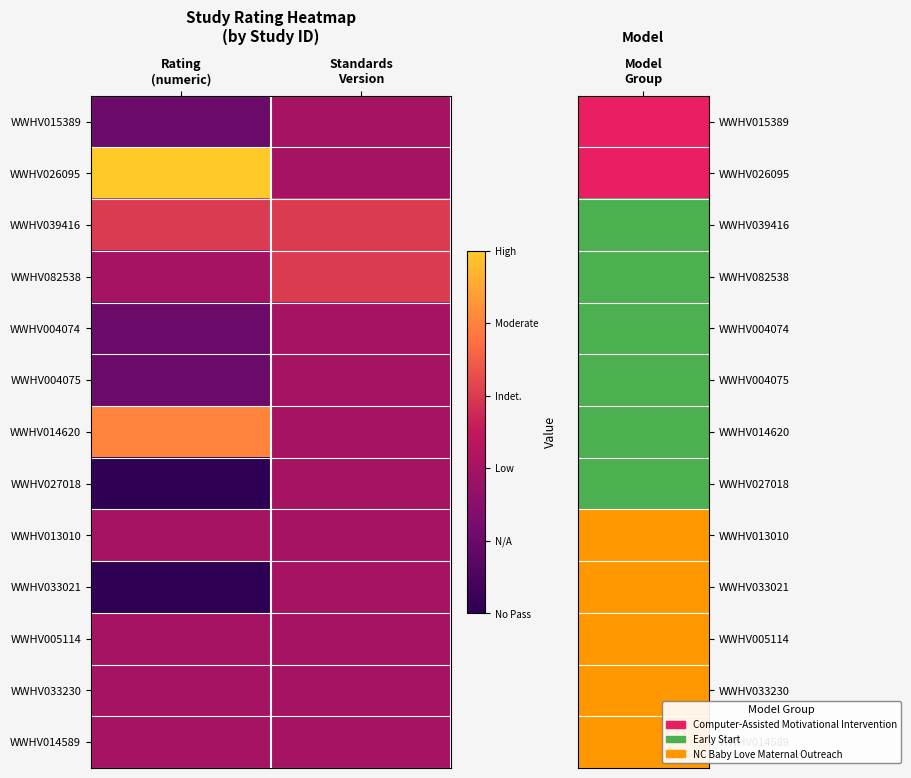

What is the minimum value shown in the chart?

-1